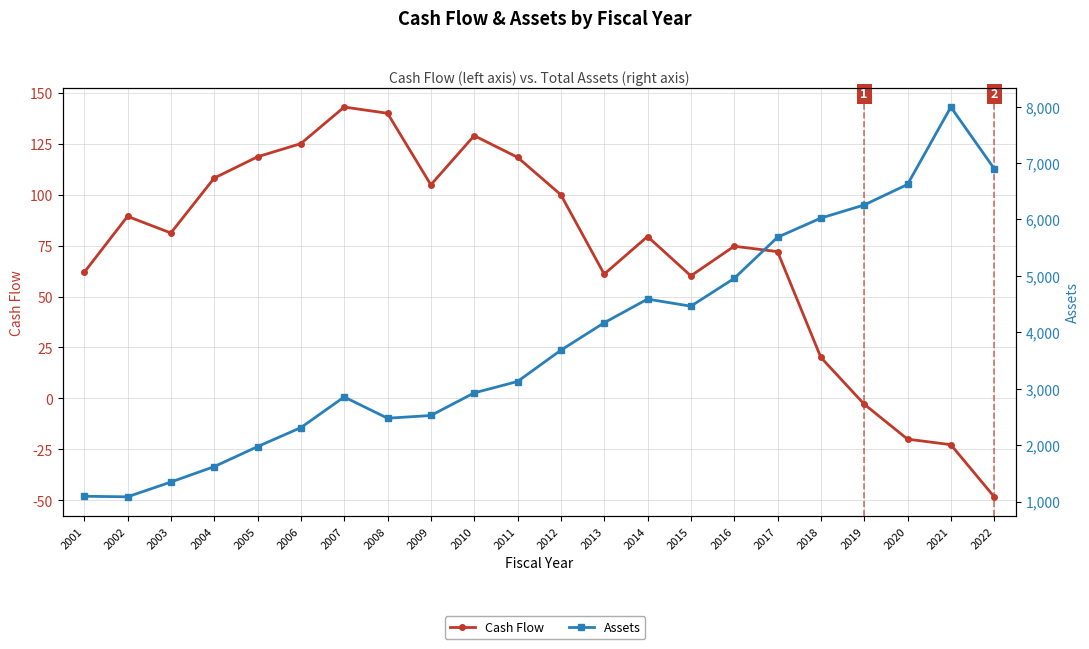

What is the average value of the Assets series?

3848.5